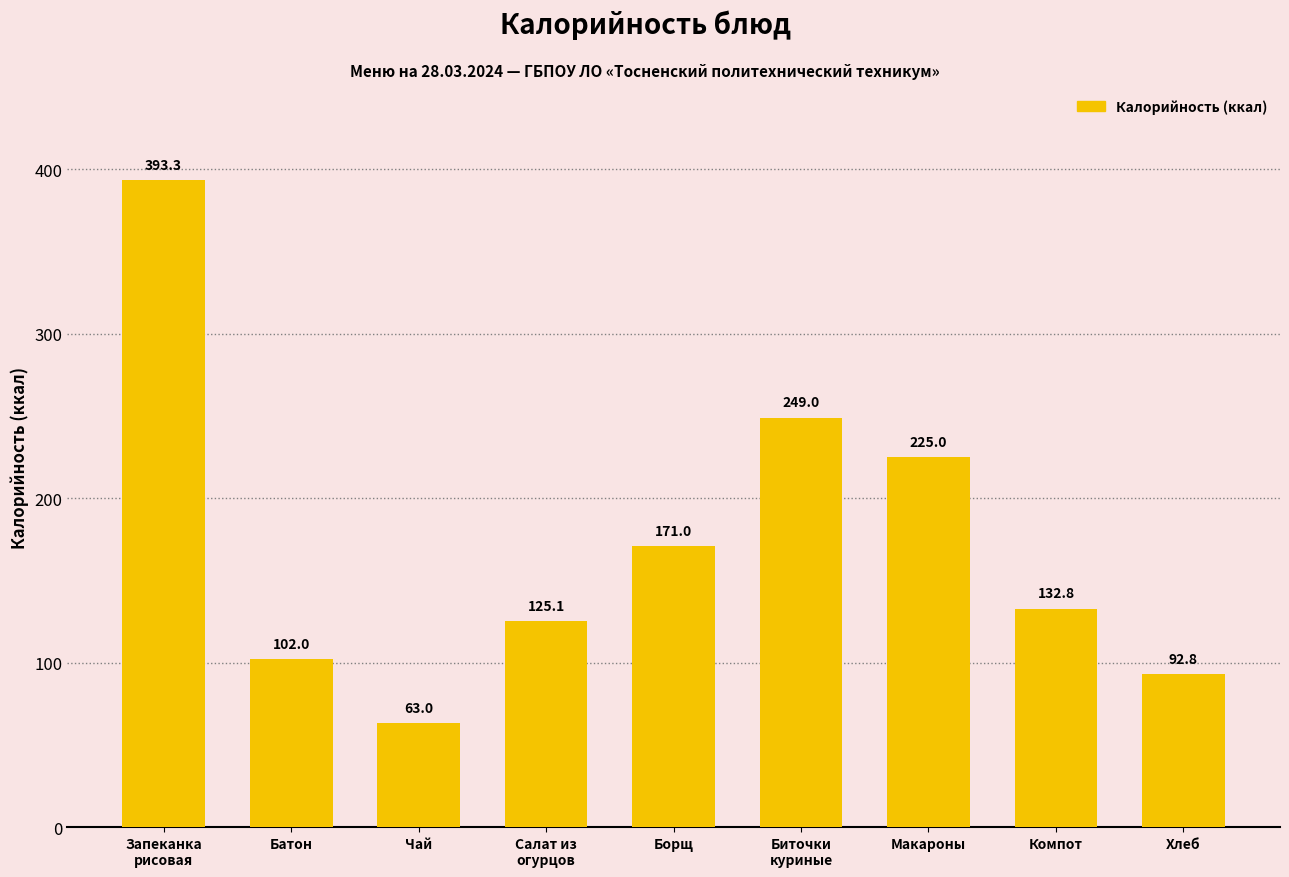

Reading left to right, what are all the values shown in this chart?

Запеканка
рисовая=393.3	Батон=102.0	Чай=63.0	Салат из
огурцов=125.1	Борщ=171.0	Биточки
куриные=249.0	Макароны=225.0	Компот=132.8	Хлеб=92.8